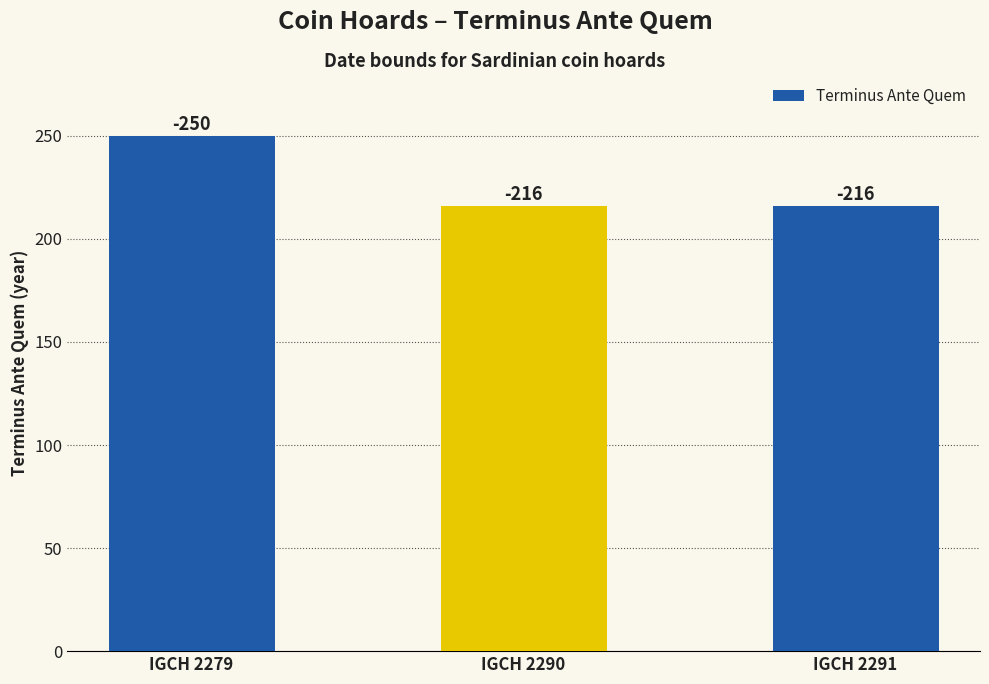

How many bars are there in total?

3